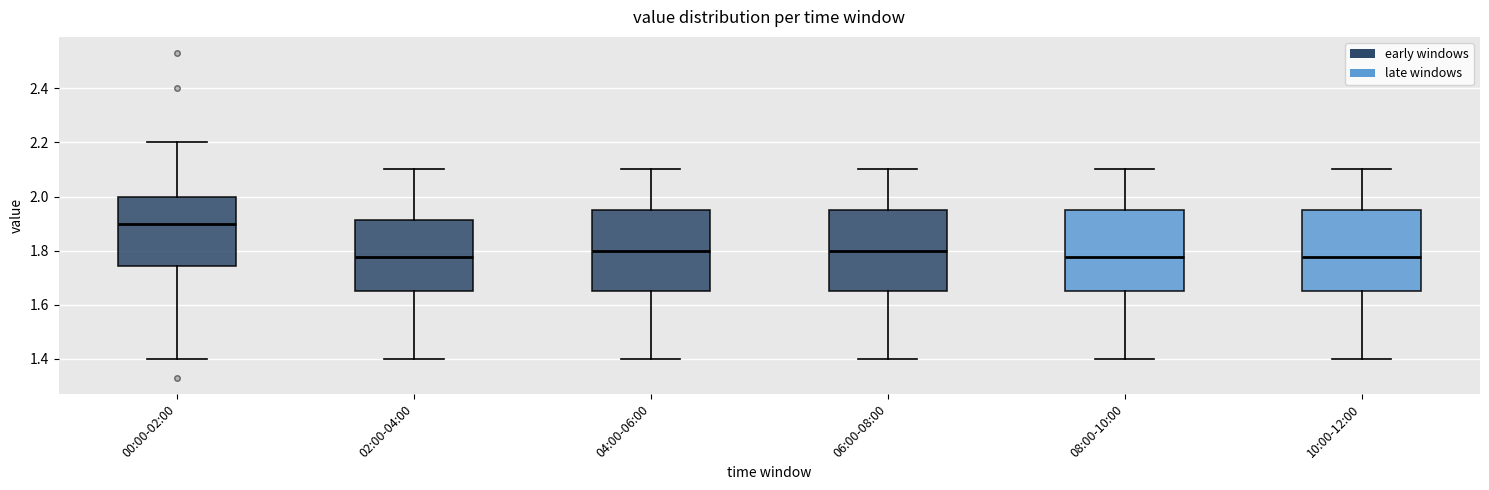

Where does the lower whisker of the box for 04:00-06:00 end on the y-axis? The values are not printed on the chart, so give them approximately, as read against the axis.

1.40